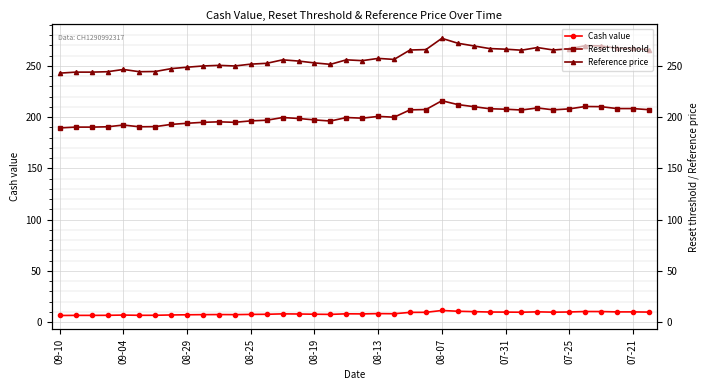

Rank the series at 09-04 from highest to lowest value.

Reference price, Reset threshold, Cash value